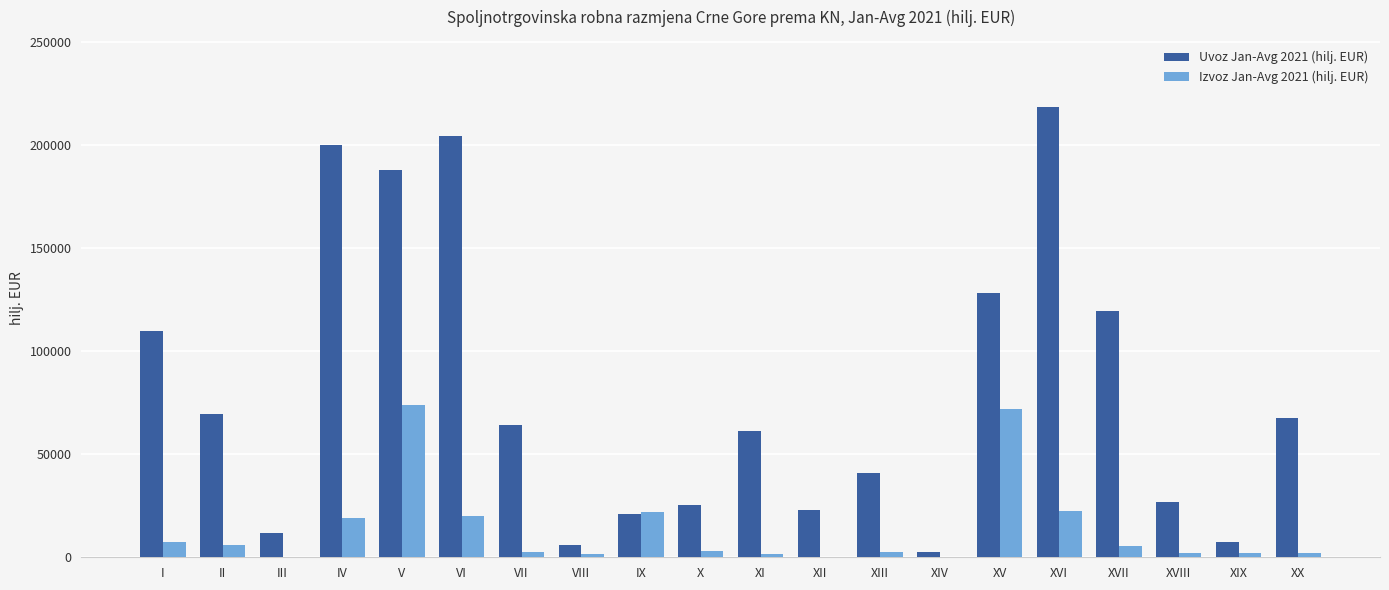

True or false: Uvoz Jan-Avg 2021 (hilj. EUR) has a value of 69063.0 at V.

False